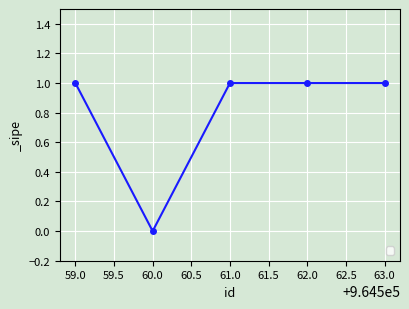

What is the ratio of the value at 63.0 to the value at 61.0?

1.0